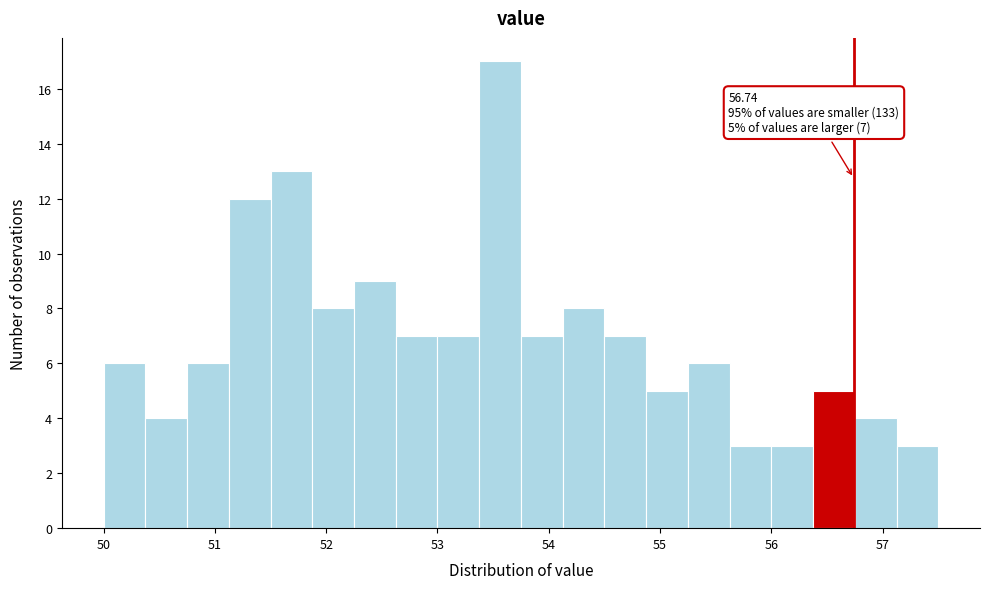

Read against the x-axis, roughly where is the centre of the tallest bar?

53.6